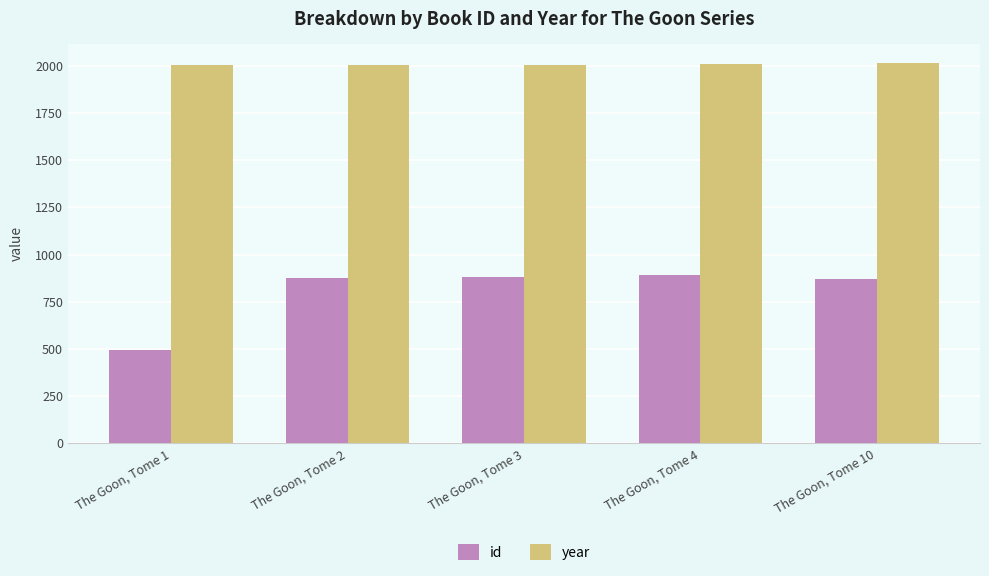

What is the value of the id bar at the 3rd from the left?

882